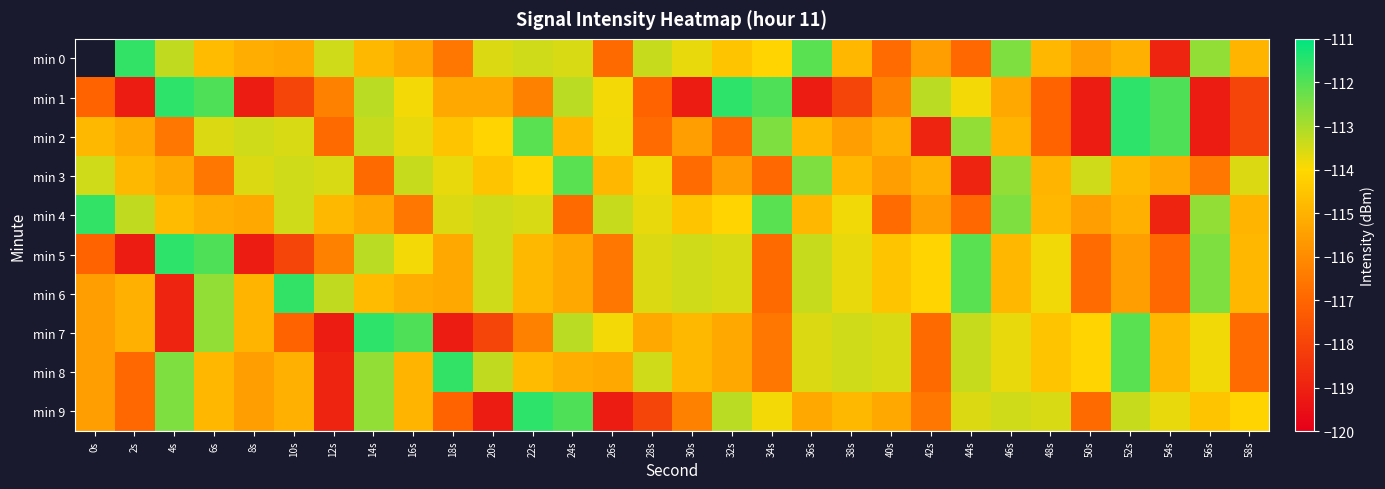

At which category is the sum across all series the highest?

52s